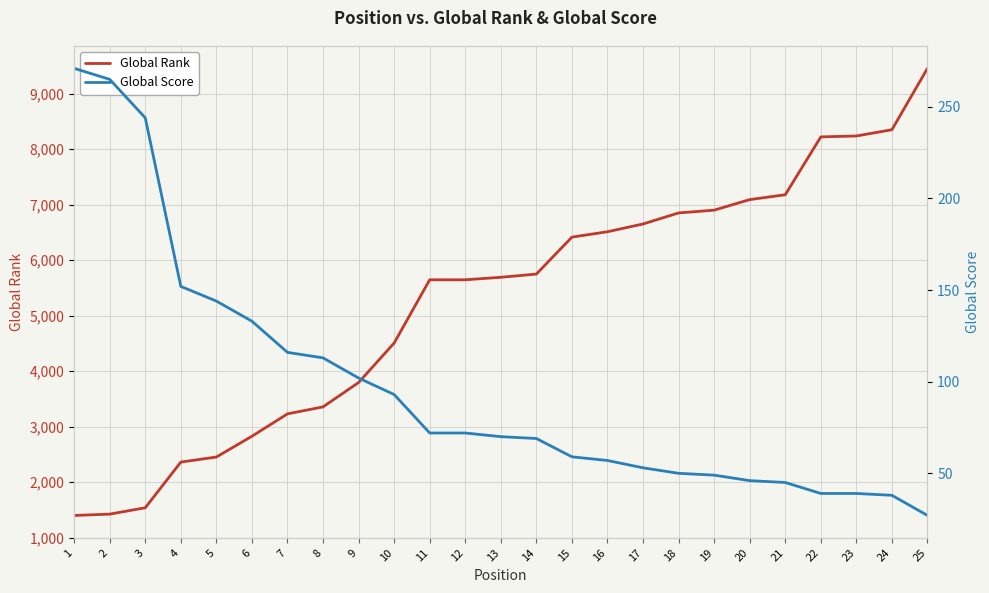

Read the Global Score value at 18, to the nearest 5.

50